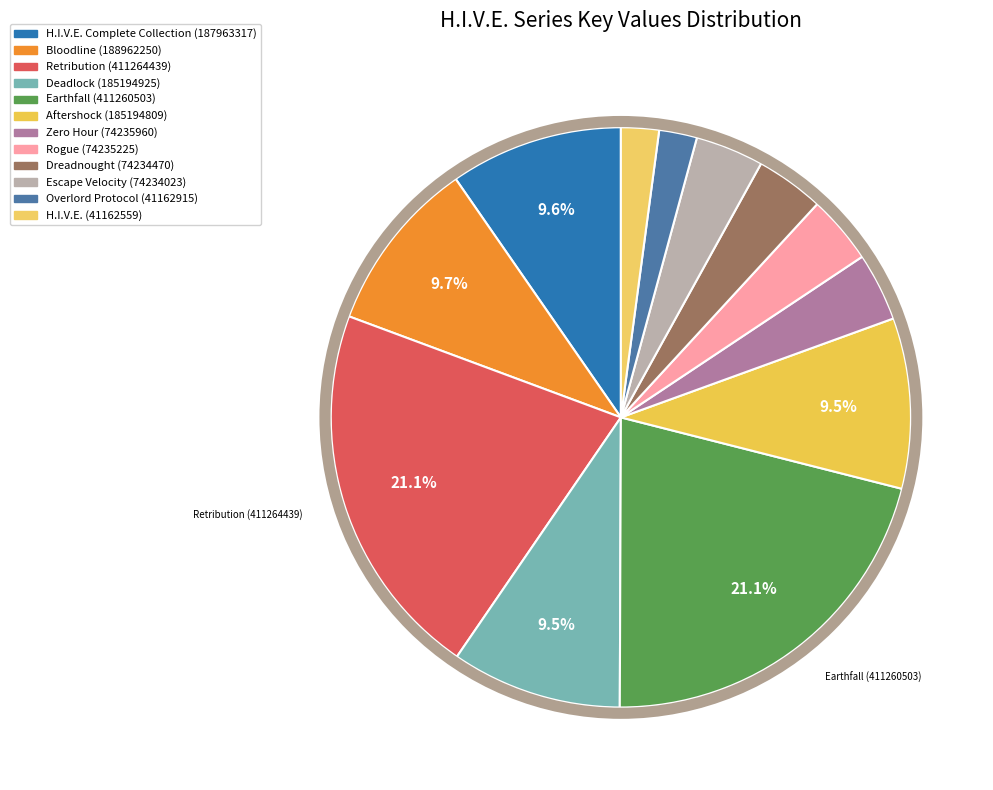

Count the number of slices in the pie.

12